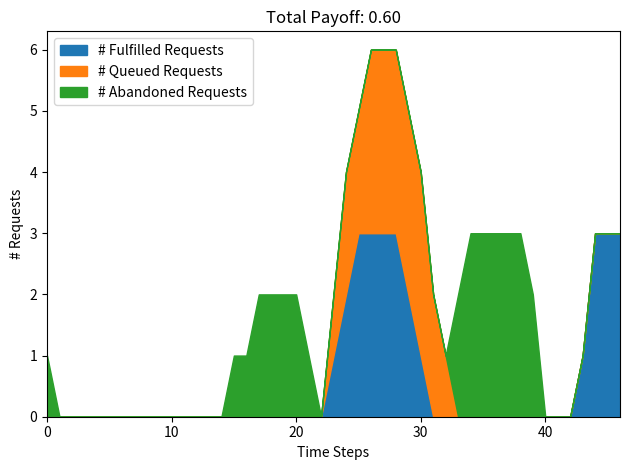

The value of # Fulfilled Requests at 0 is 0. True or false?

True